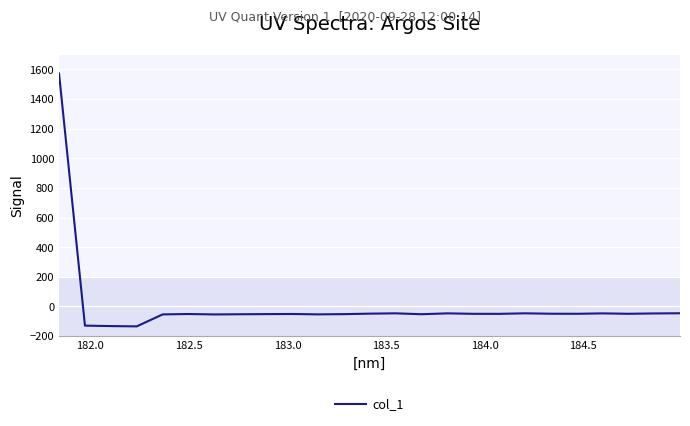

What is the difference between the maximum and second lowest values?

1705.0